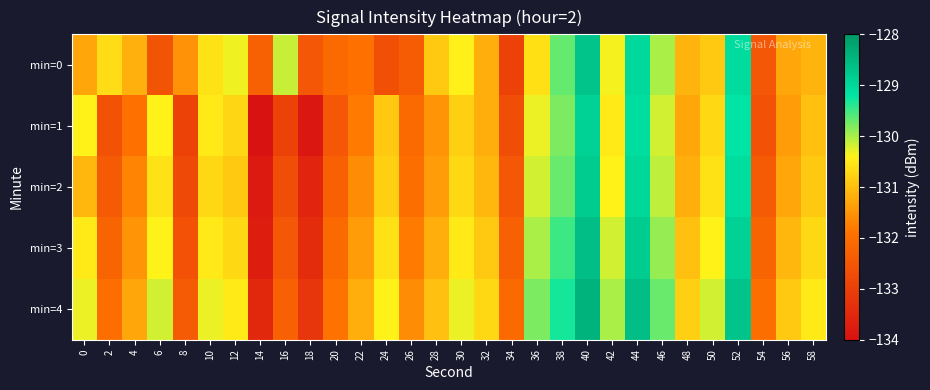

List the series in order of their peak value, lowest first.

min=1, min=2, min=0, min=3, min=4